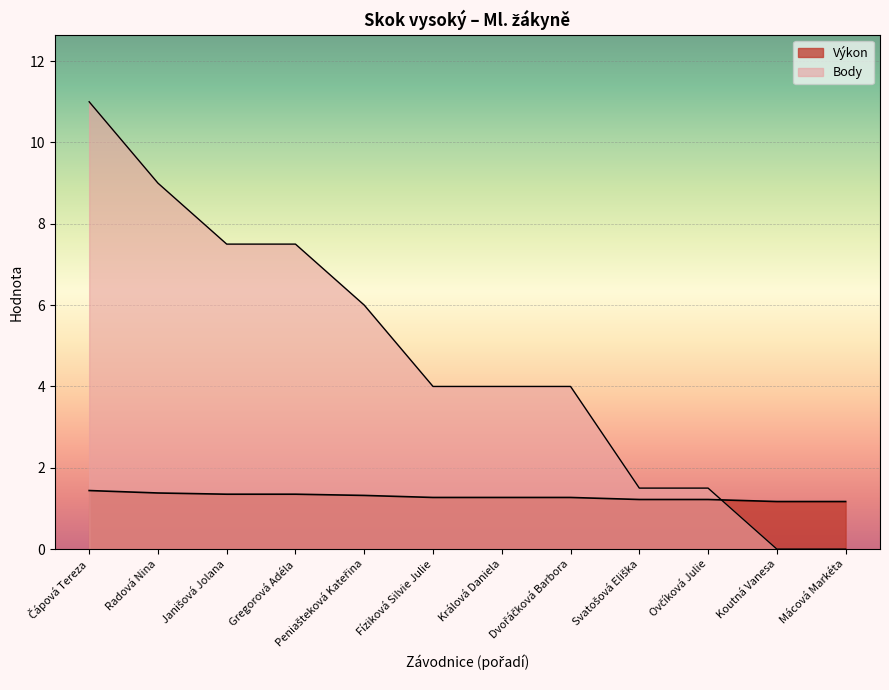

True or false: Body has more than 2 points higher than both neighbors.

False